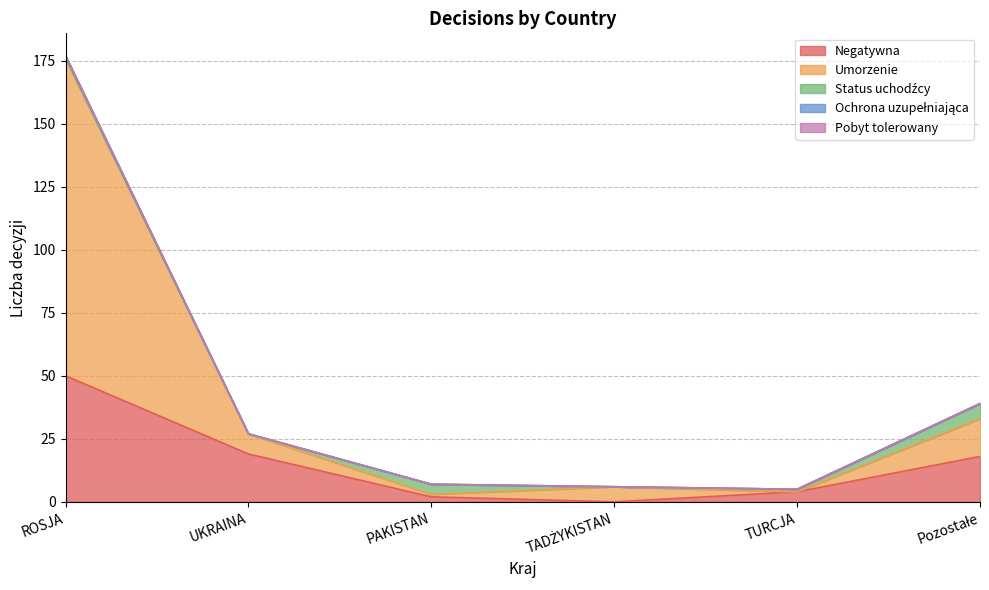

The value of Status uchodźcy at ROSJA is 0. True or false?

True